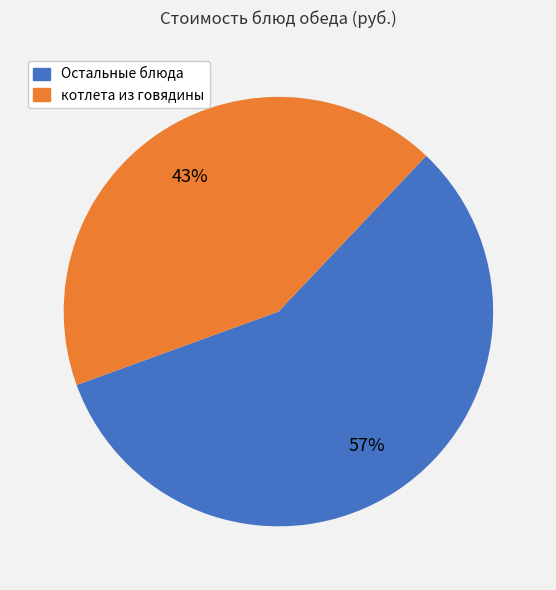

Which has a higher value, Остальные блюда or котлета из говядины?

Остальные блюда